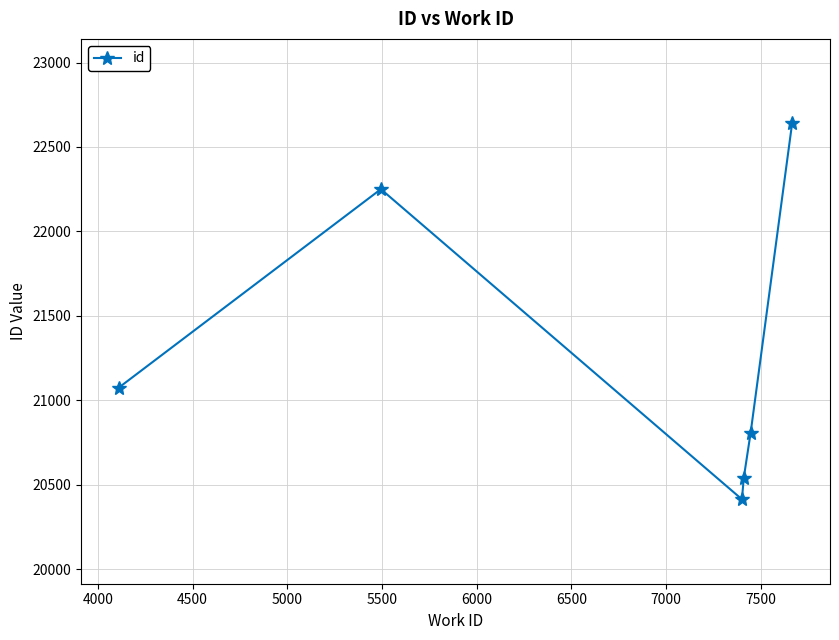

What is the value of the 3rd point from the left?

20413